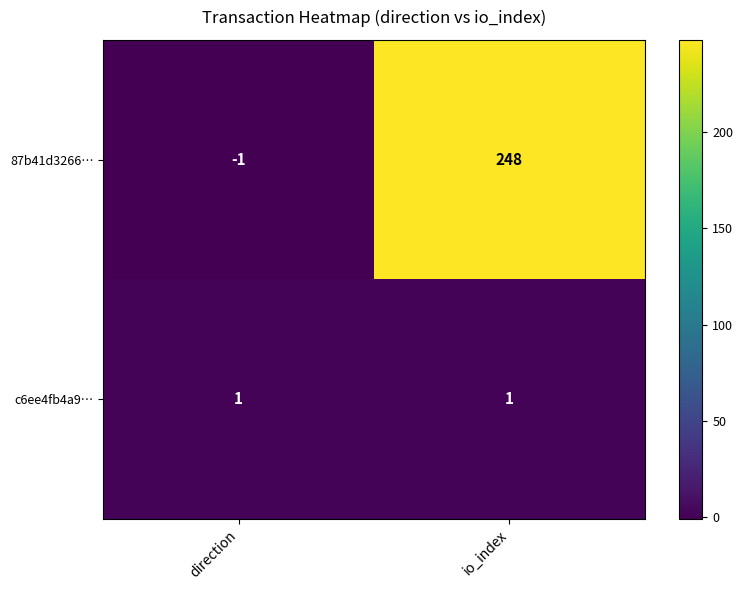

How many categories are shown in the chart?

2